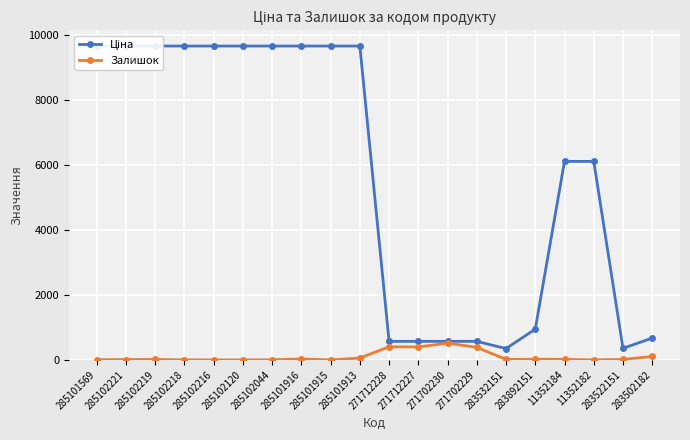

True or false: Залишок and Ціна cross at least once.

False